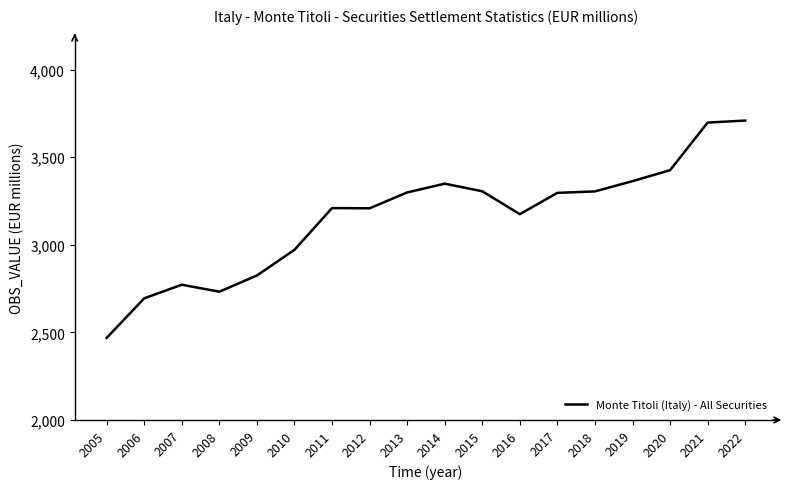

What is the value of the 6th point from the left?

2971422